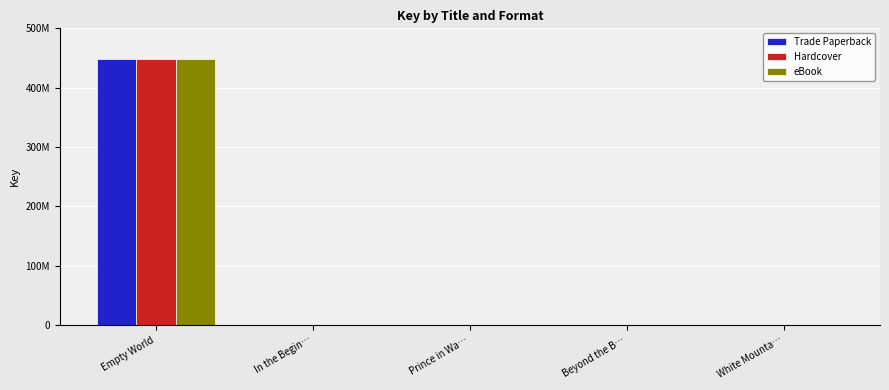

What is the maximum value for eBook?

447846952